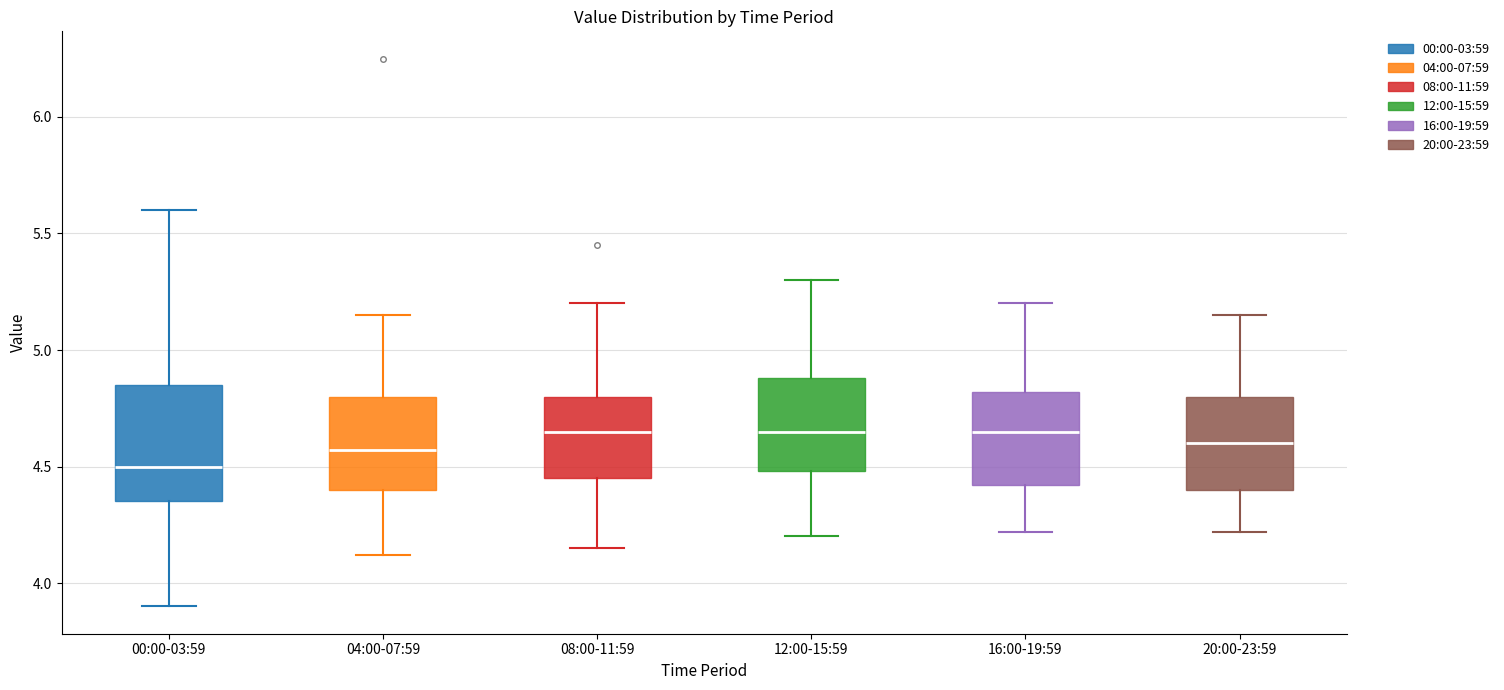

Comparing the boxes themselves (not the whiskers), which one is the tallest?

00:00-03:59